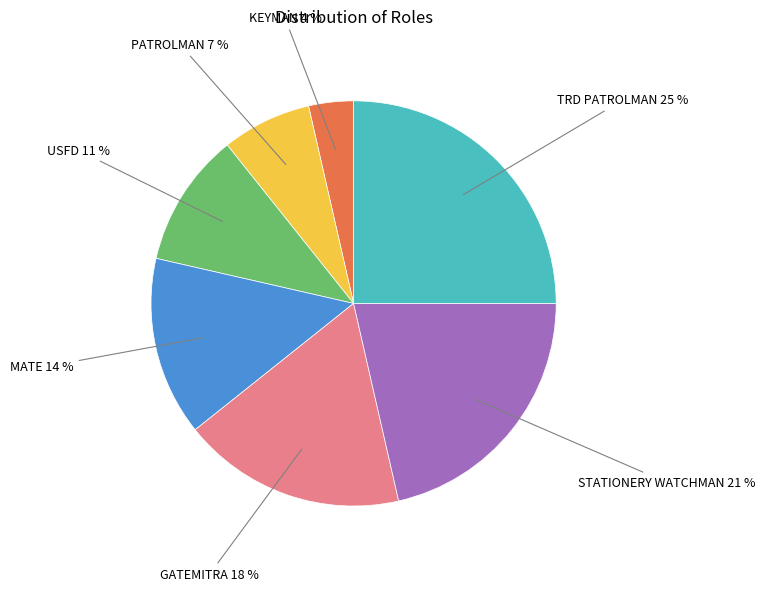

Is there a majority slice in this chart?

No